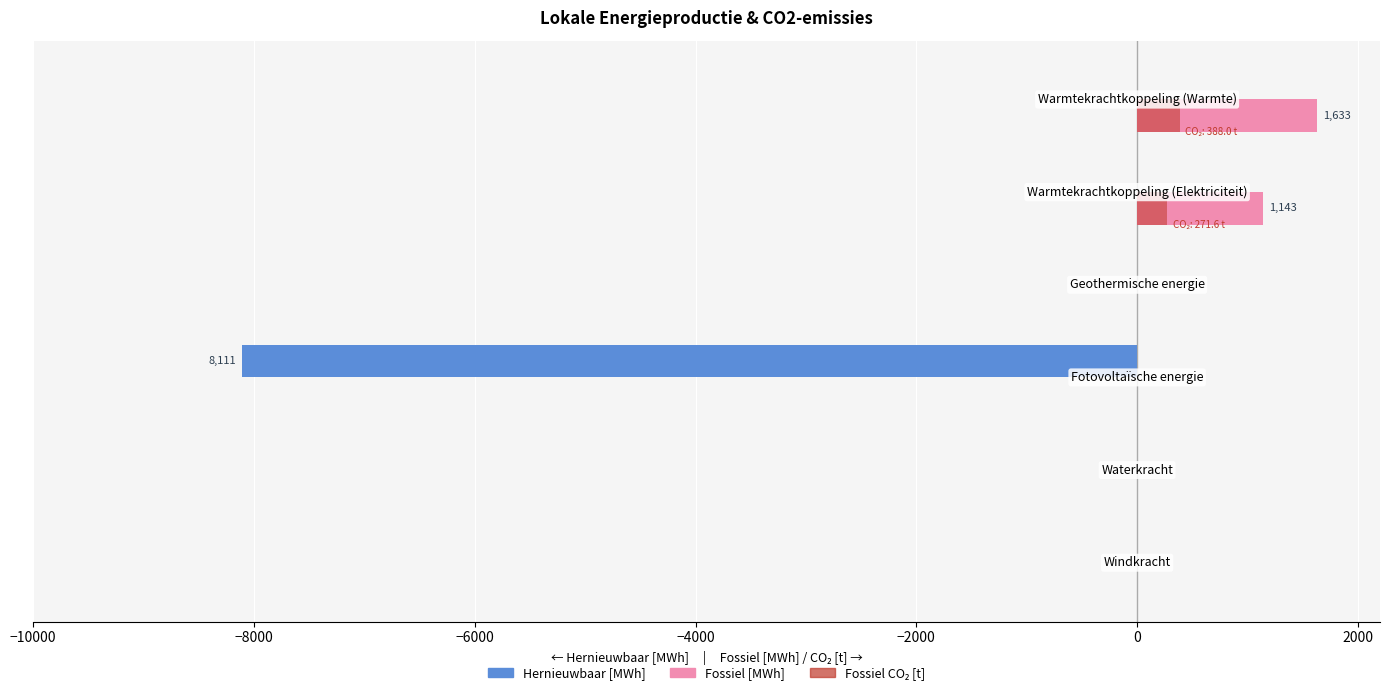

What is the maximum value shown in the chart?

1632.9